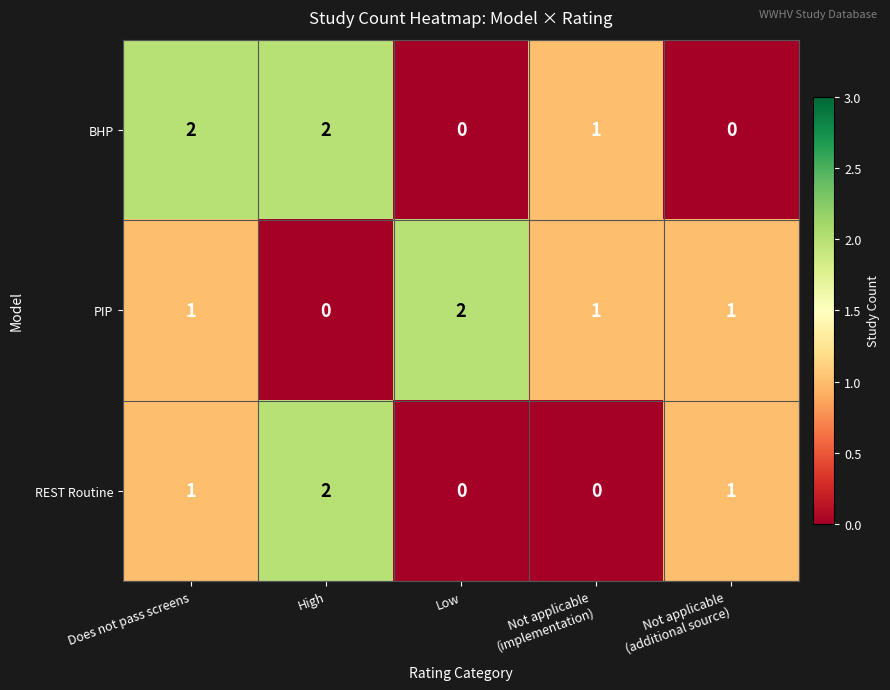

The BHP series shows 1 at High. True or false?

False